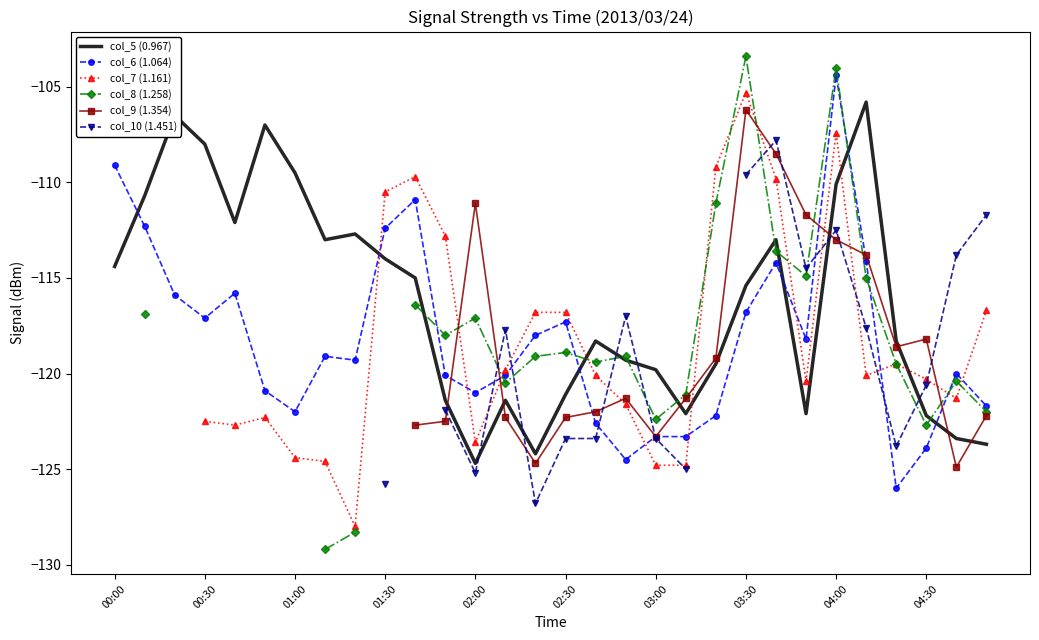

What is the lowest value of the col_6 (1.064) series?

-126.0